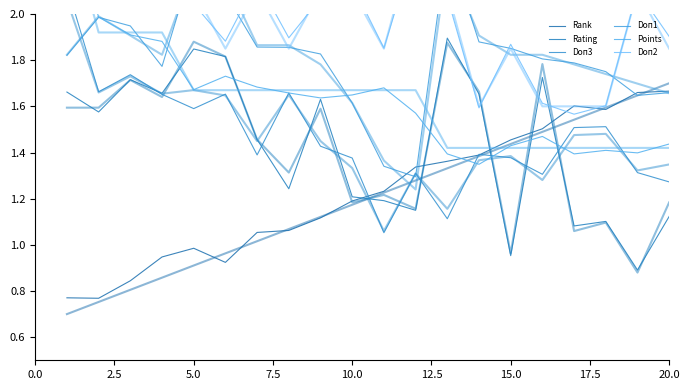

Where do Rank and Doп1 first cross each other?

10 and 11